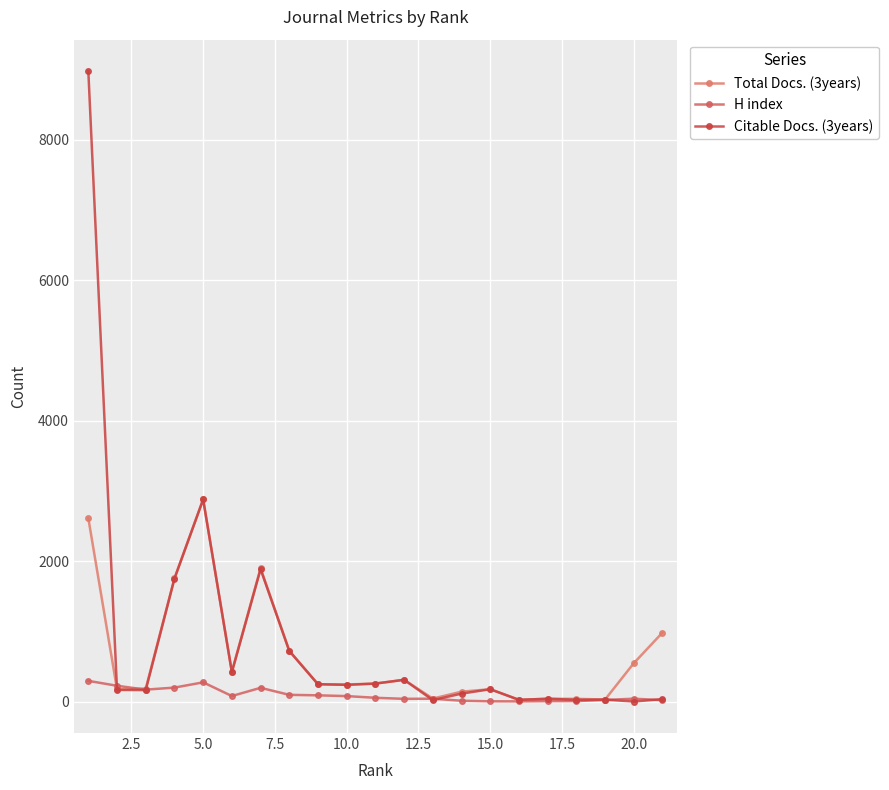

What are all the series names shown in the legend?

Total Docs. (3years), H index, Citable Docs. (3years)